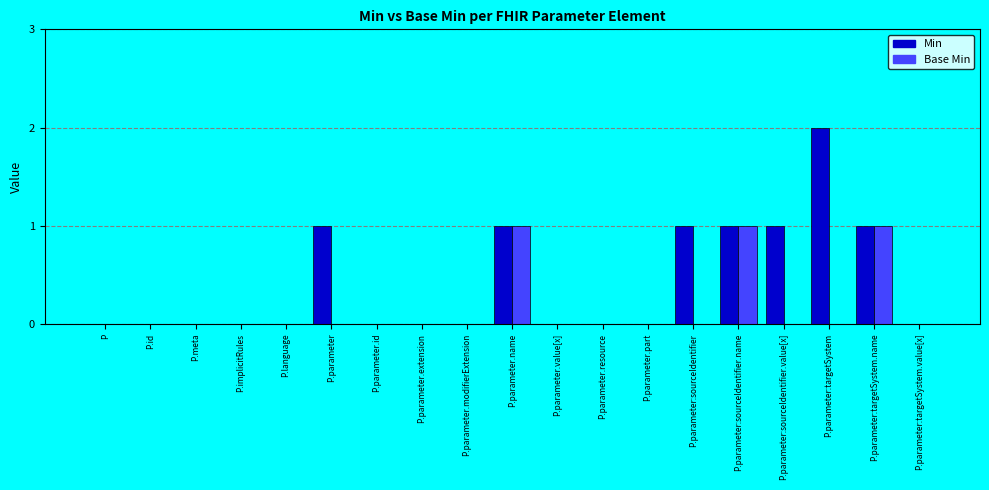

Is it true that Base Min equals -1 at P.language?

False